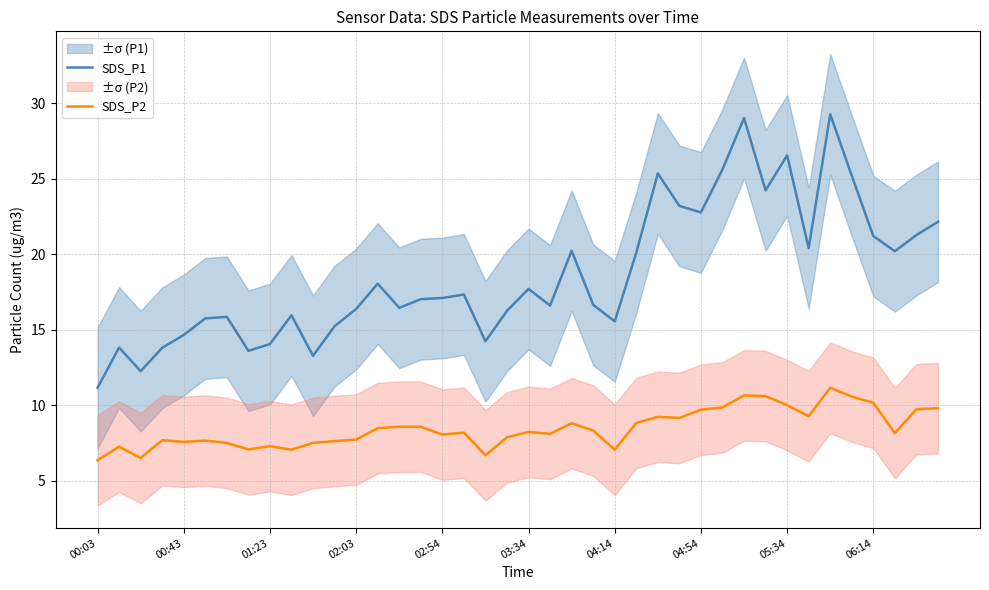

What is the approximate value of SDS_P2 at 13?

8.5